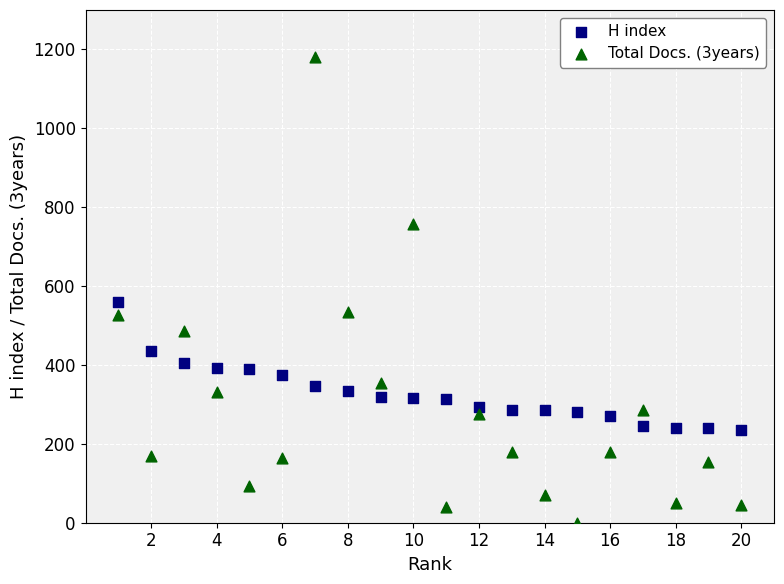

Across all series, what Y value is closest to 591?

559